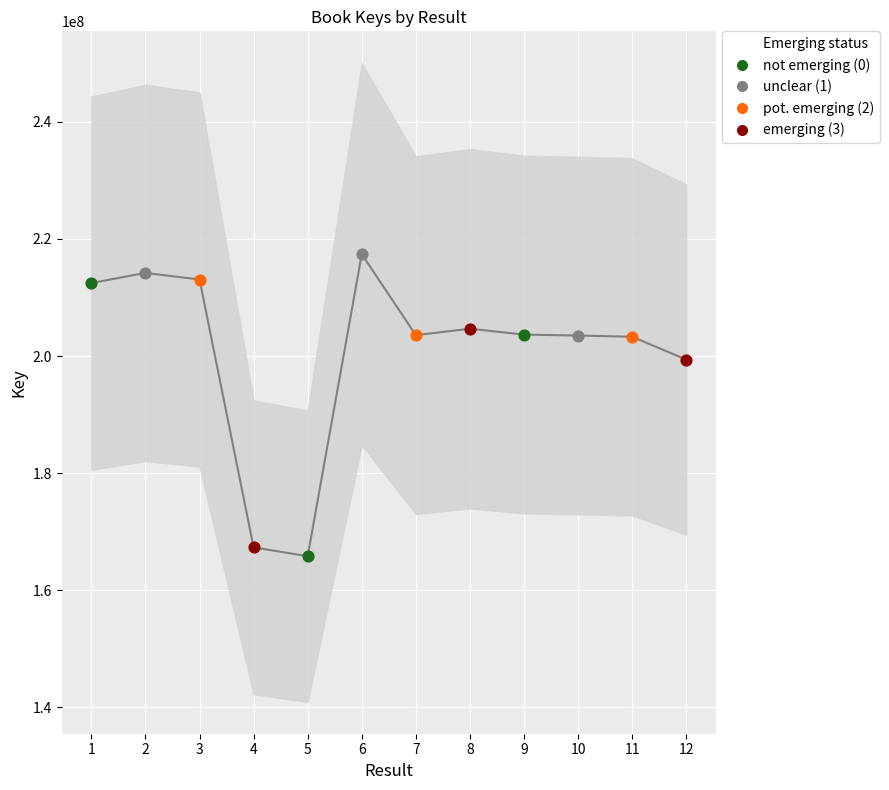

Which has a higher value, 9 or 12?

9